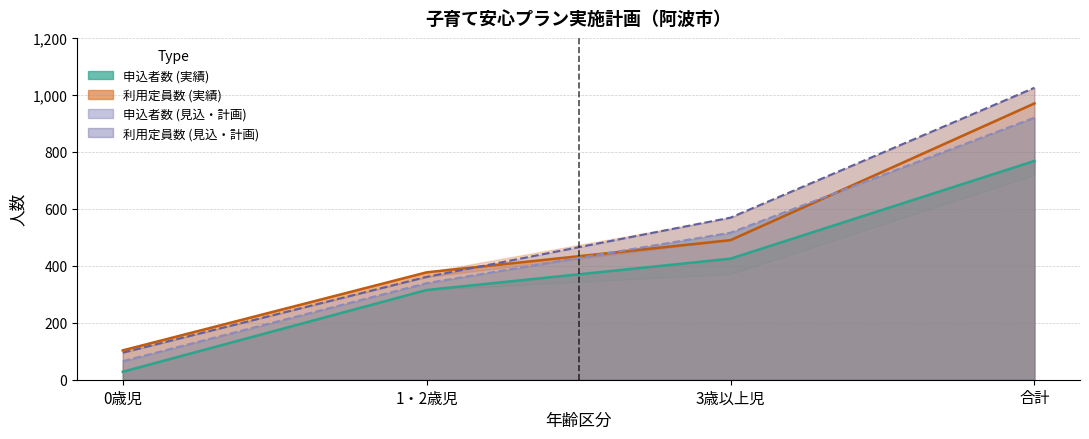

What is the spread (max minus min) of values at 1・2歳児?

62